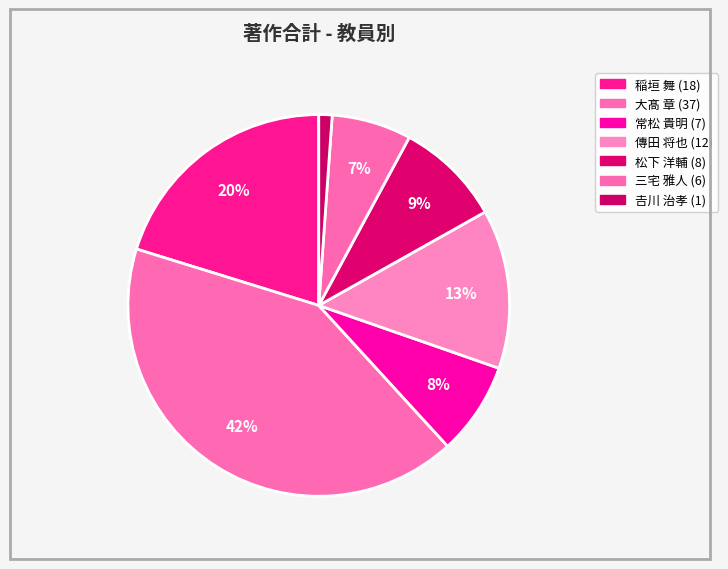

How many slices are in this pie chart?

7